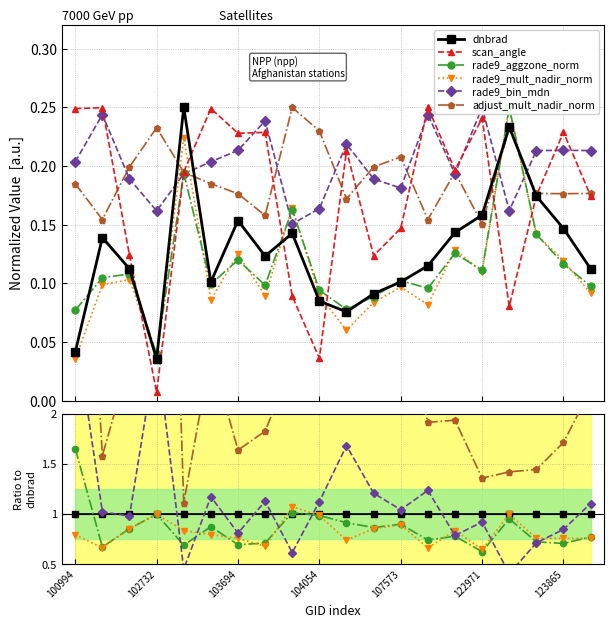

Rank the series by their maximum value, from lowest to highest.

dnbrad, rade9_mult_nadir_norm, rade9_aggzone_norm, rade9_bin_mdn, adjust_mult_nadir_norm, scan_angle